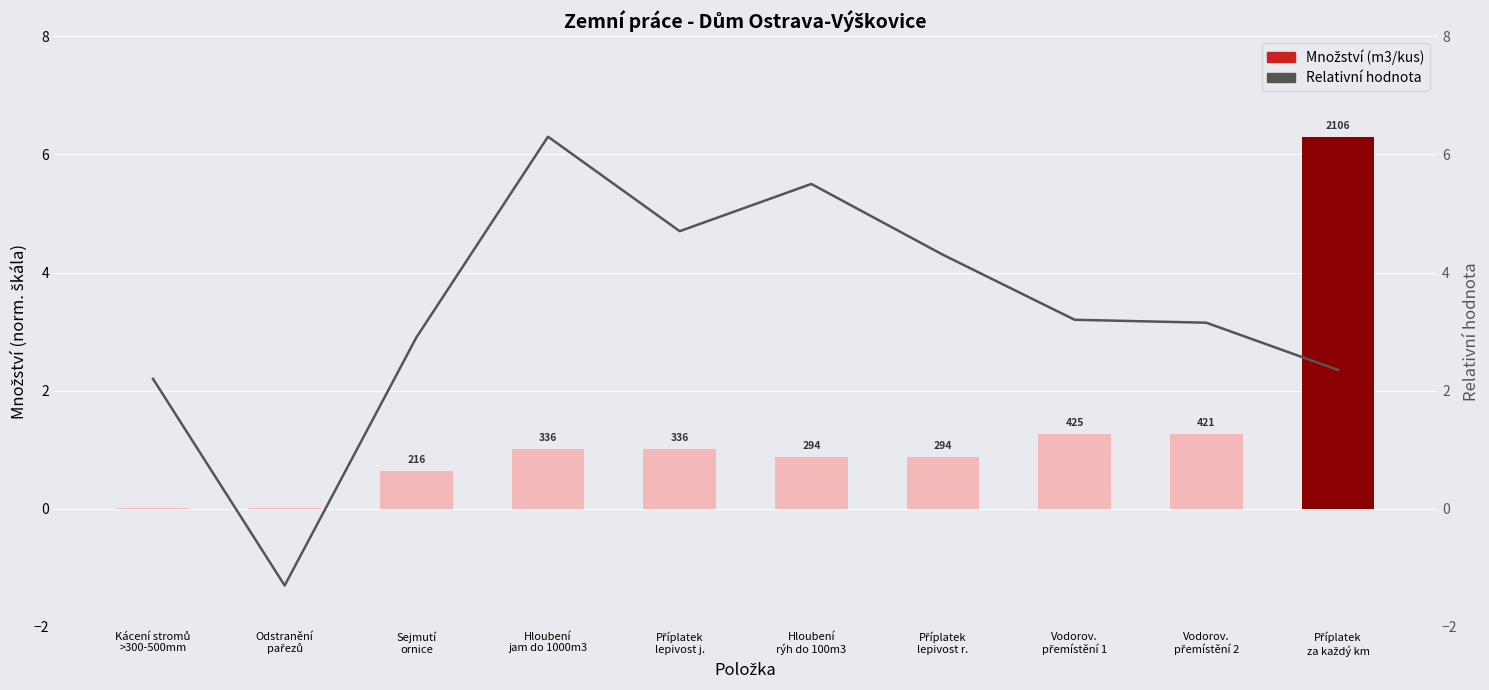

At which category is the sum across all series the highest?

Příplatek
za každý km